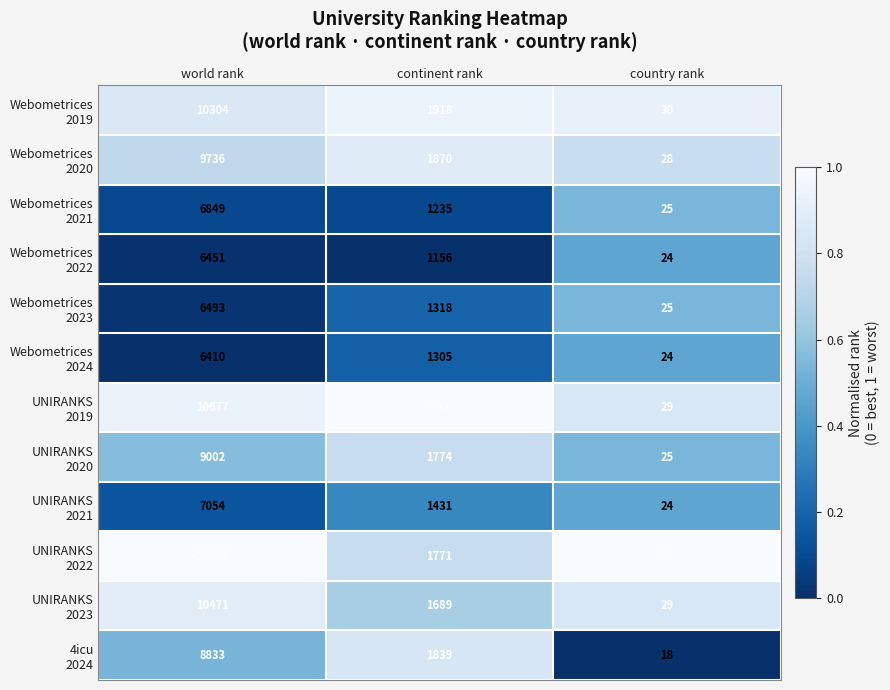

What is the maximum value shown in the chart?

10971